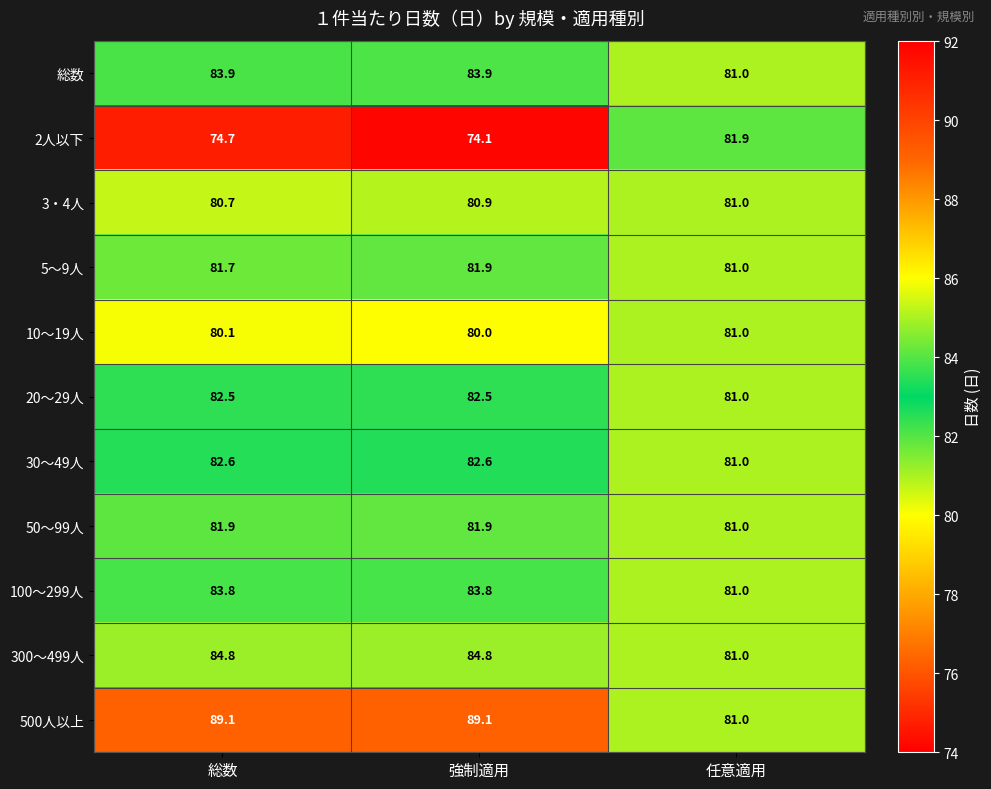

What is the total value across all series at 強制適用?

905.5